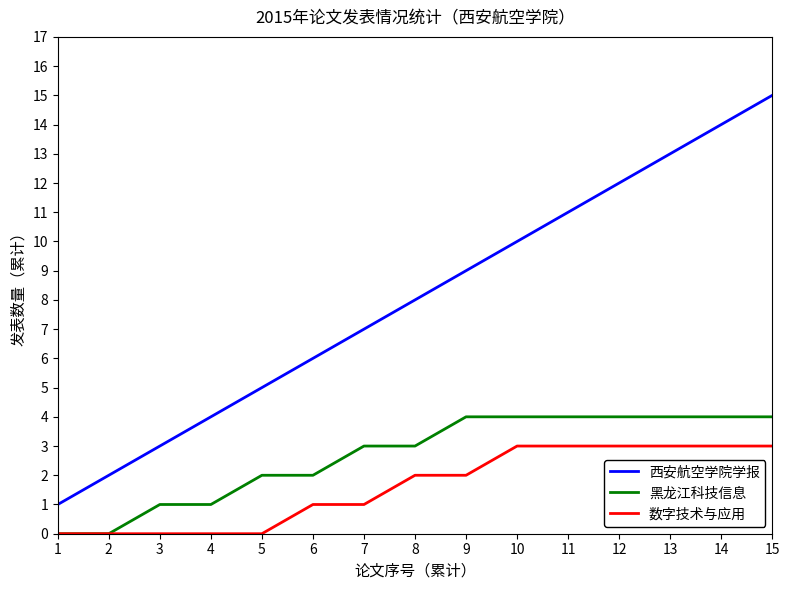

Which series has the largest total across all categories?

西安航空学院学报